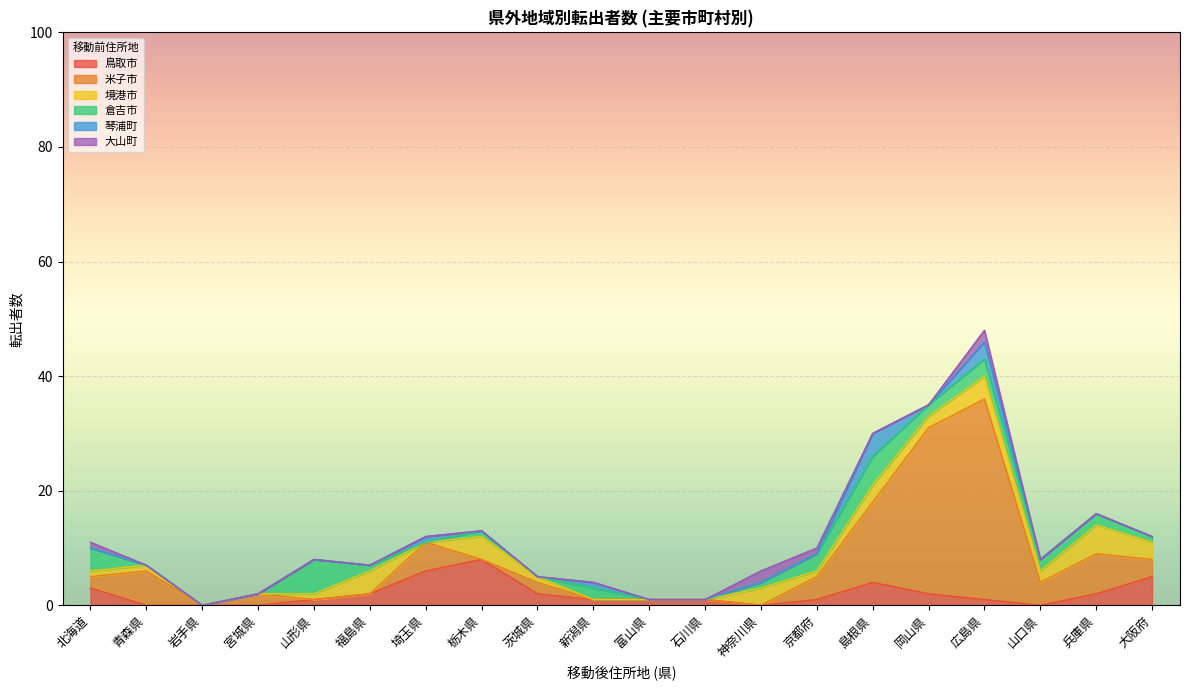

Between 北海道 and 大阪府, which series saw the biggest shift?

倉吉市